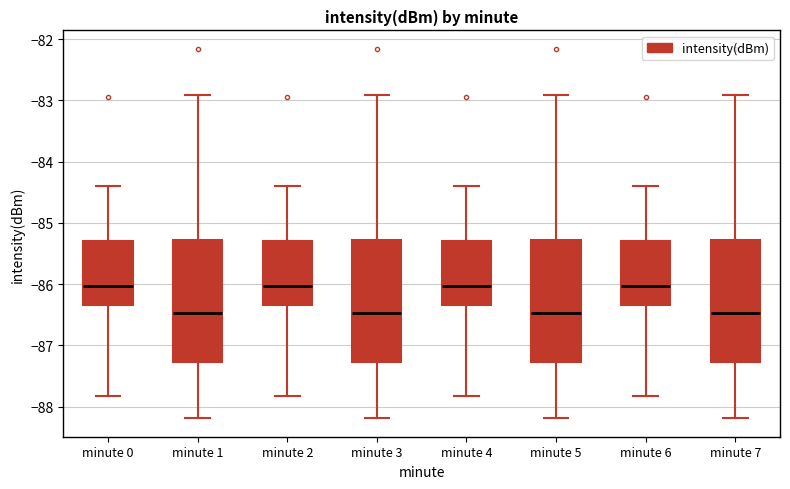

Where is the lower edge of the box for minute 7 on the y-axis? The values are not printed on the chart, so give them approximately, as read against the axis.

-87.3